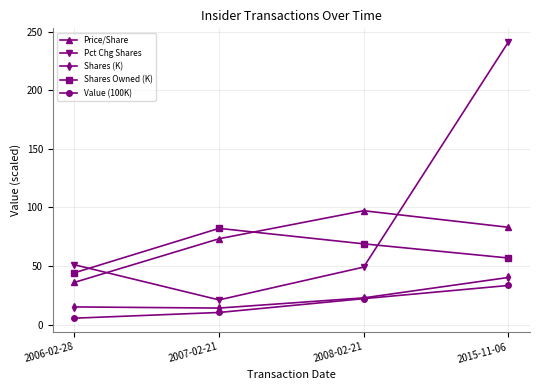

In Price/Share, how many points are higher than both neighbors (excluding endpoints)?

1